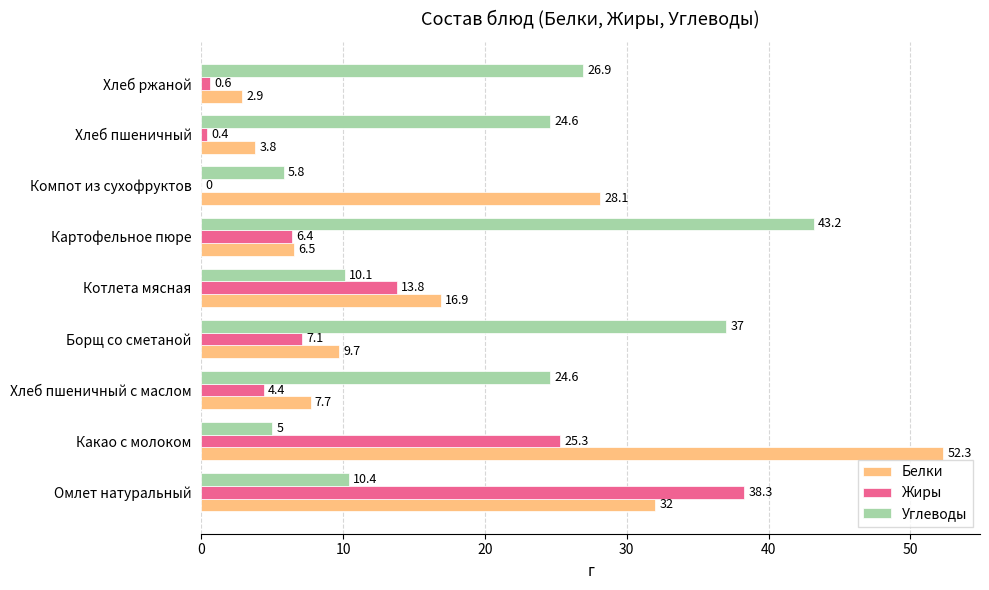

Between Омлет натуральный and Хлеб пшеничный с маслом, which series saw the biggest shift?

Жиры